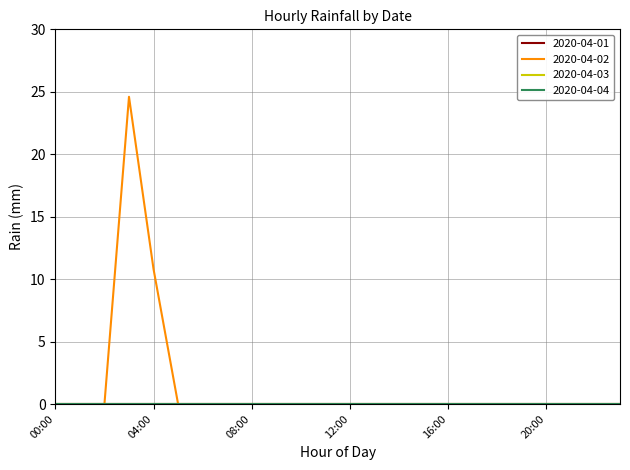

Does the chart display data point markers on the line(s)?

No